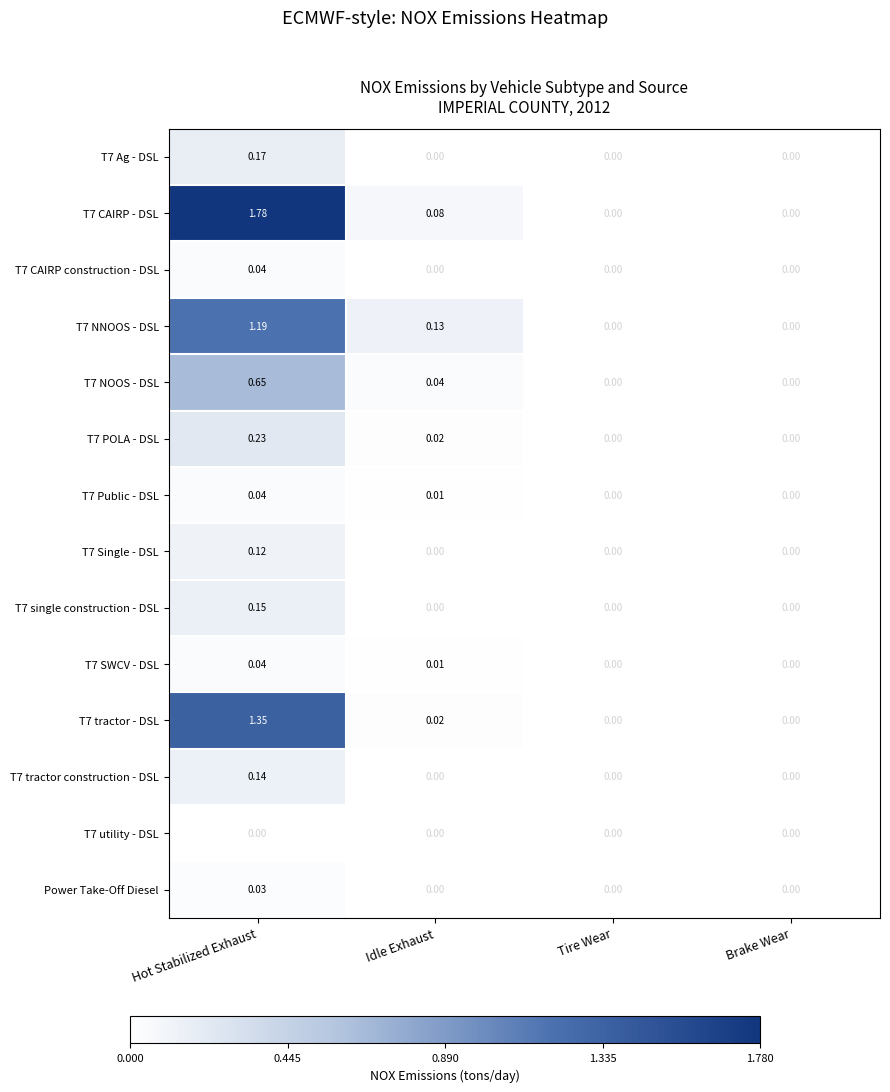

At which category is the sum across all series the highest?

Hot Stabilized Exhaust